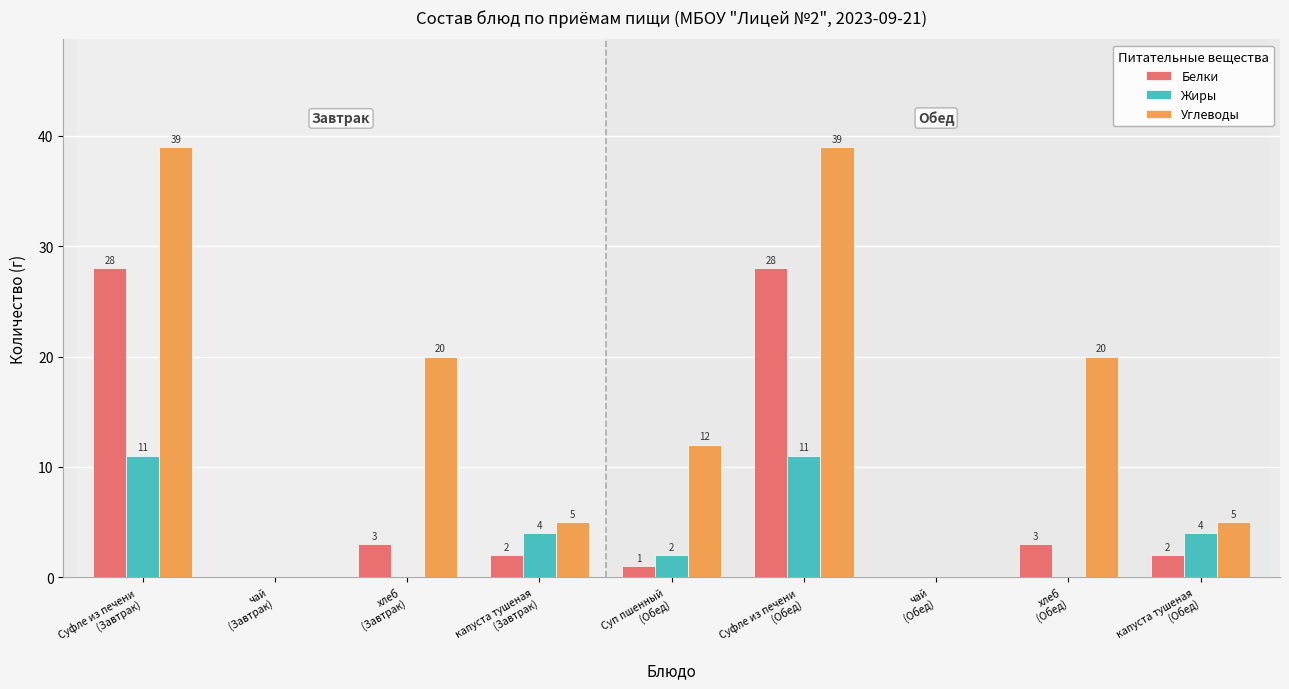

What is the highest value of the Белки series?

28